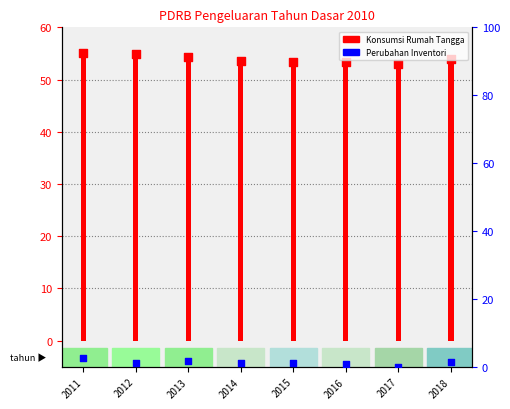

Which series reaches the minimum Y coordinate?

Perubahan Inventori